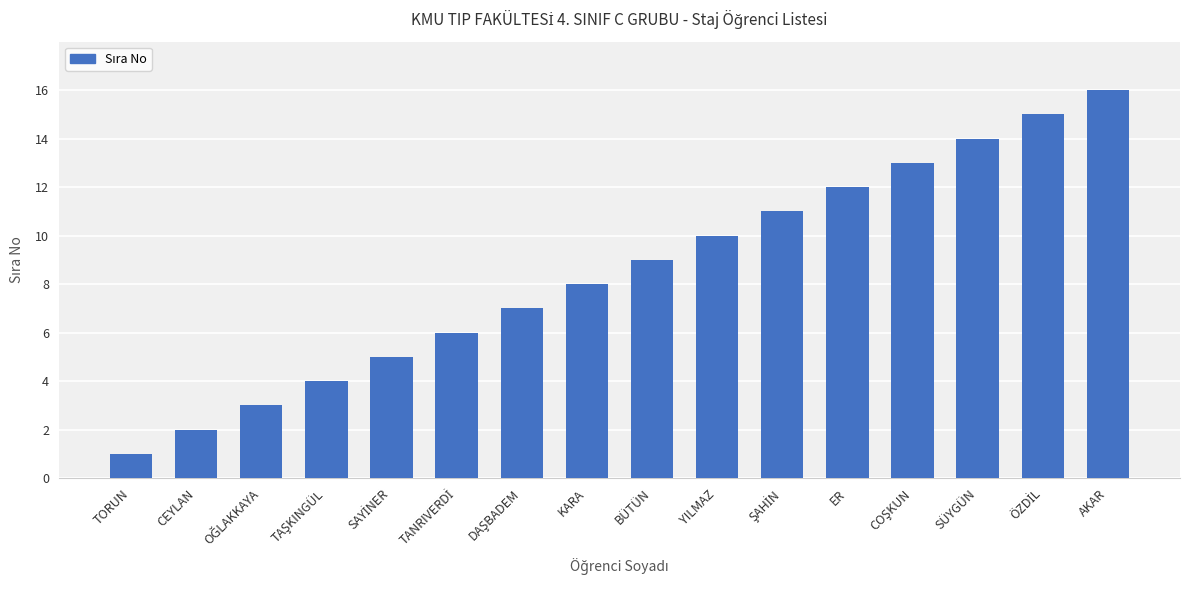

Reading right to left, what are all the values shown in this chart?

16	15	14	13	12	11	10	9	8	7	6	5	4	3	2	1